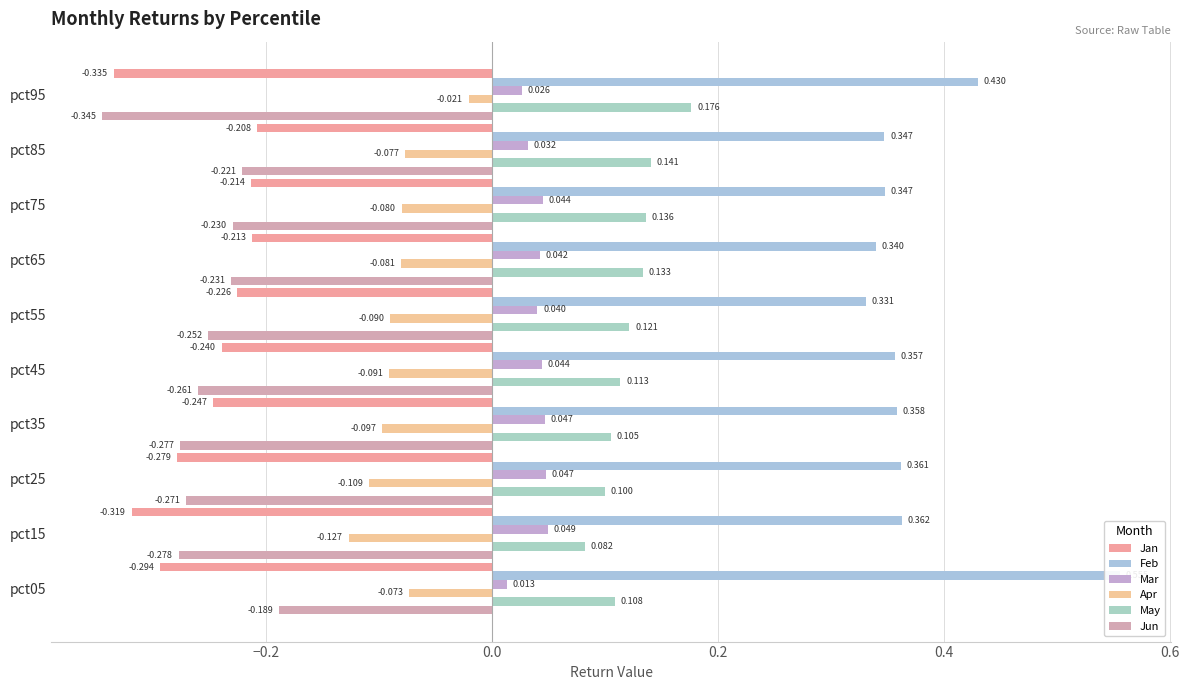

Between pct05 and pct15, which series saw the biggest shift?

Feb